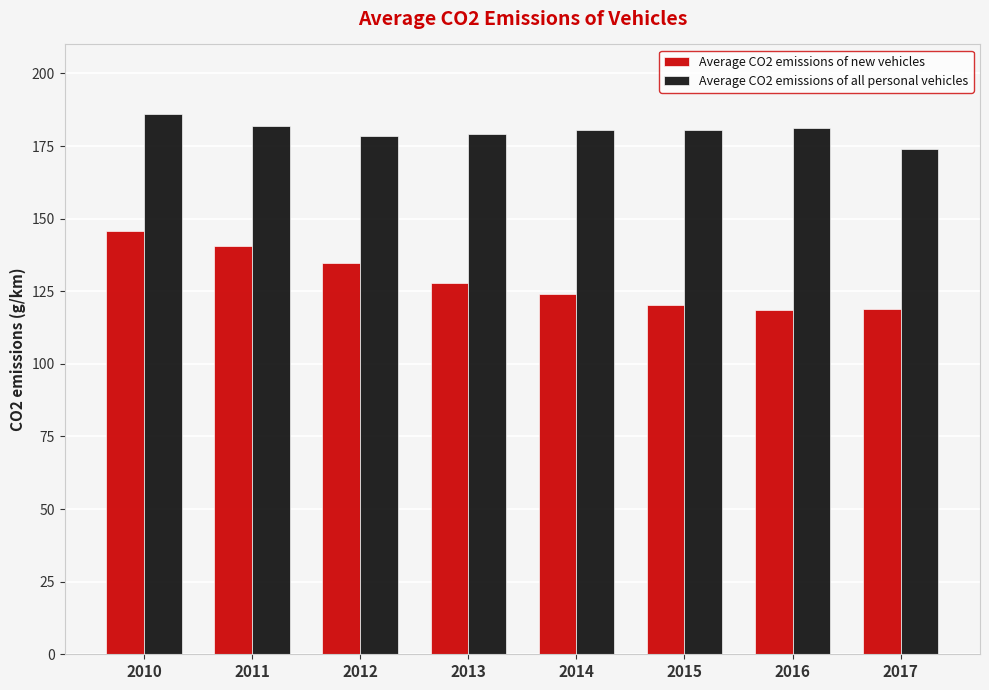

Is it true that Average CO2 emissions of new vehicles equals 145.9 at 2010?

True